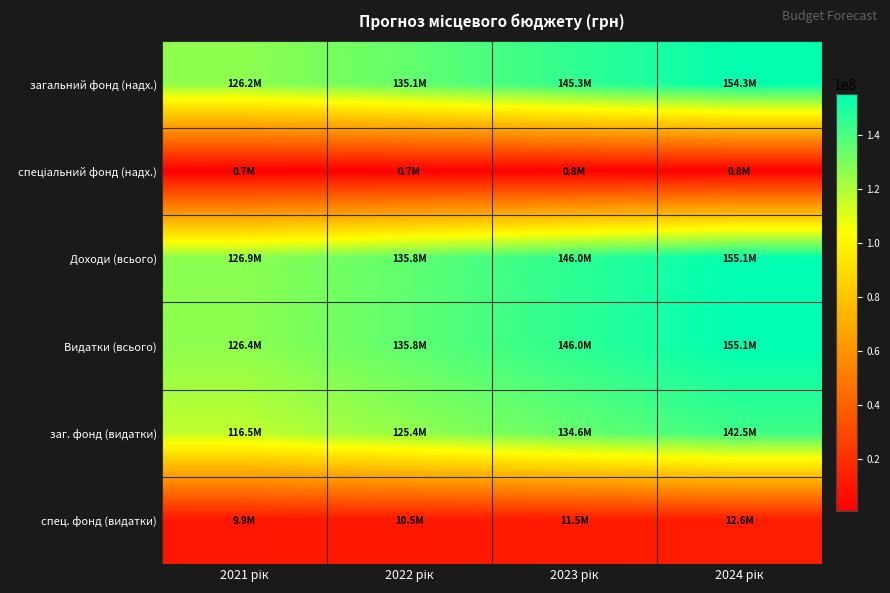

Which has a higher value, 2021 рік or 2024 рік?

2024 рік